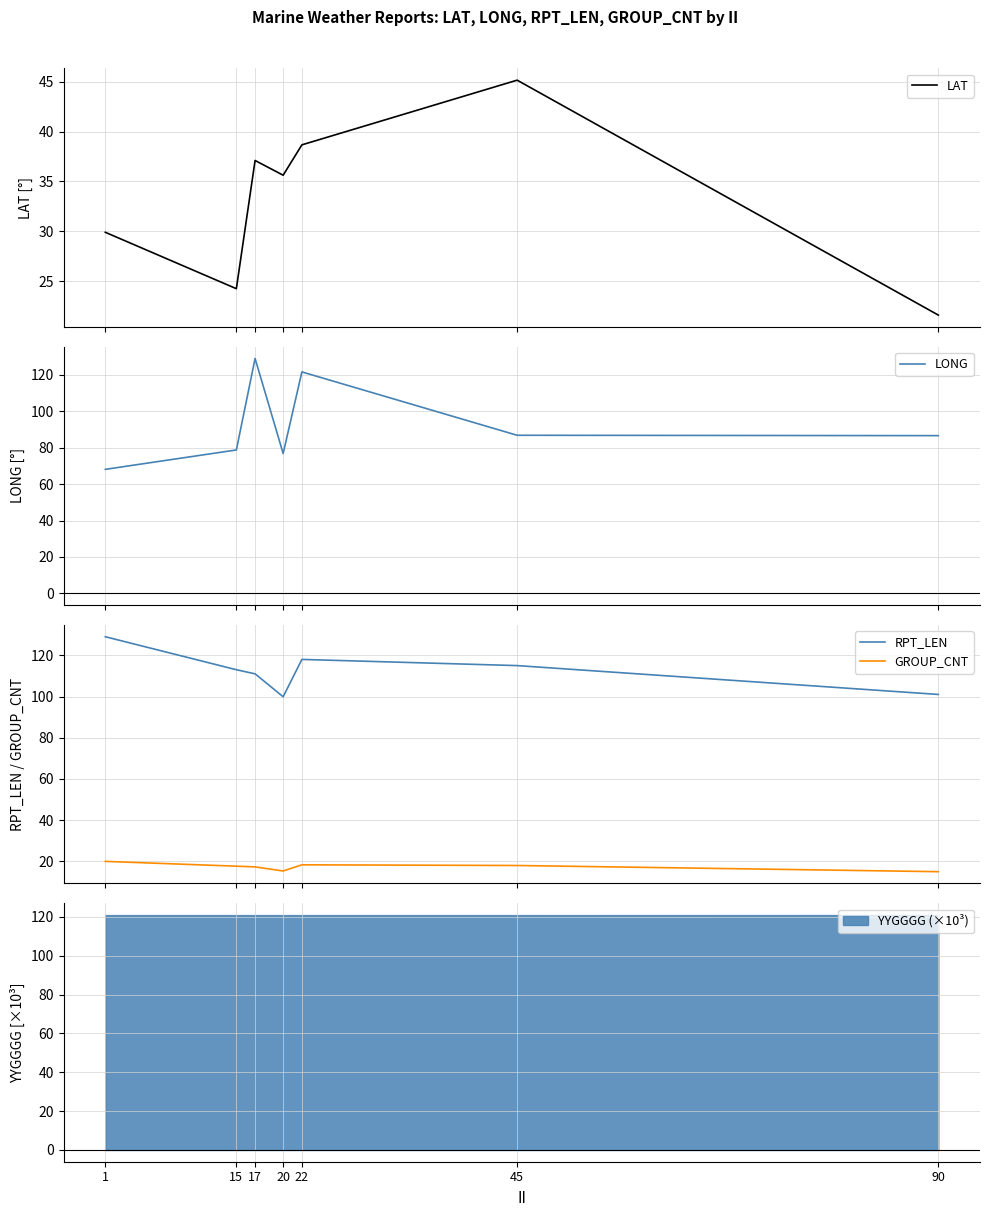

How many values in the GROUP_CNT series exceed 17?

5